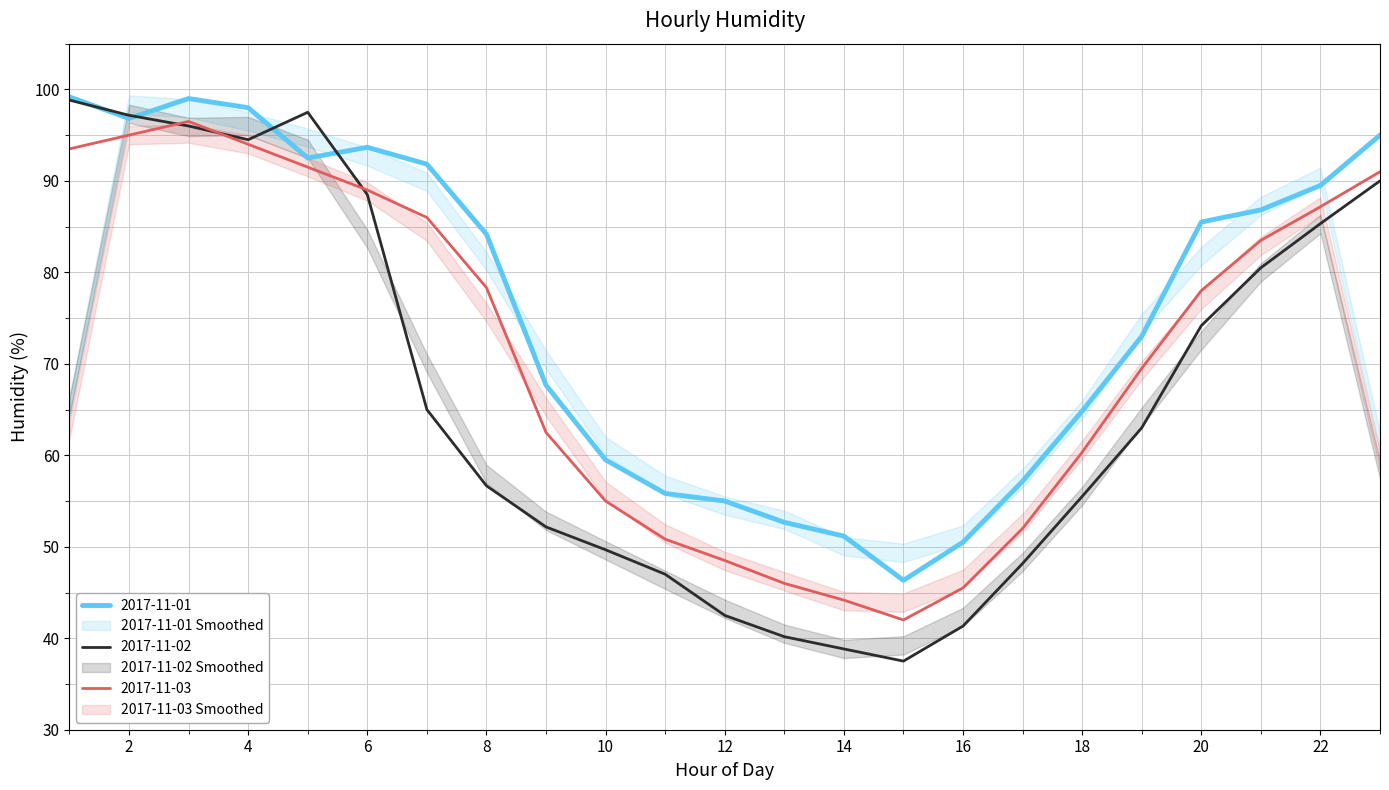

Does the chart display data point markers on the line(s)?

No